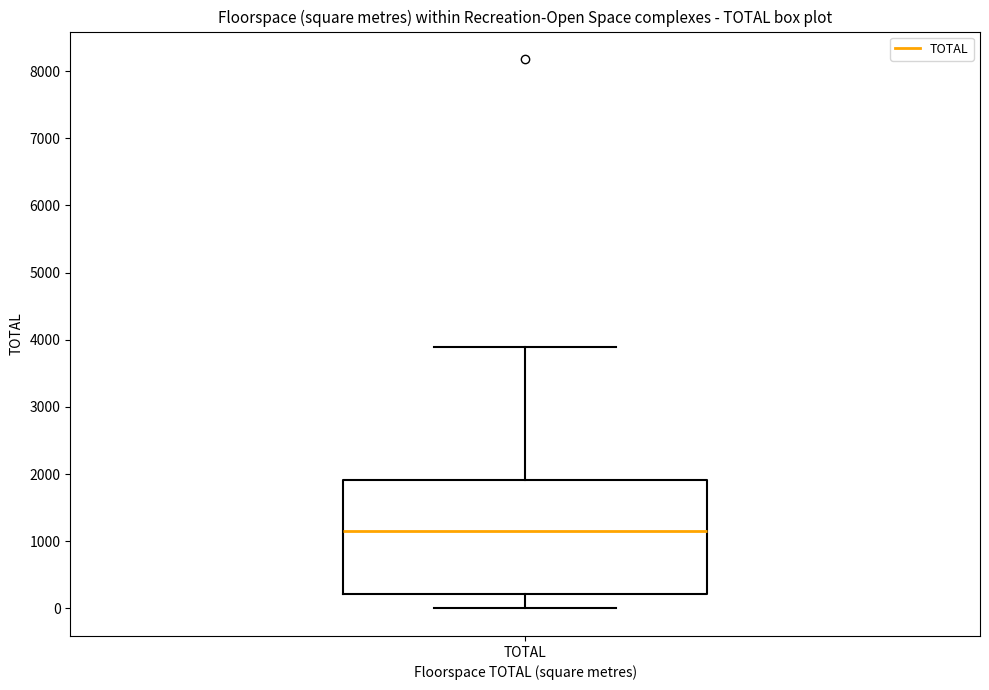

Read this box plot against the y-axis: the position of the median line, the range covered by the box, and the ends of both whiskers. The values are not printed on the chart, so give them approximately, as read against the axis.

median 1200, box 200 to 1900, whiskers 0 to 3900